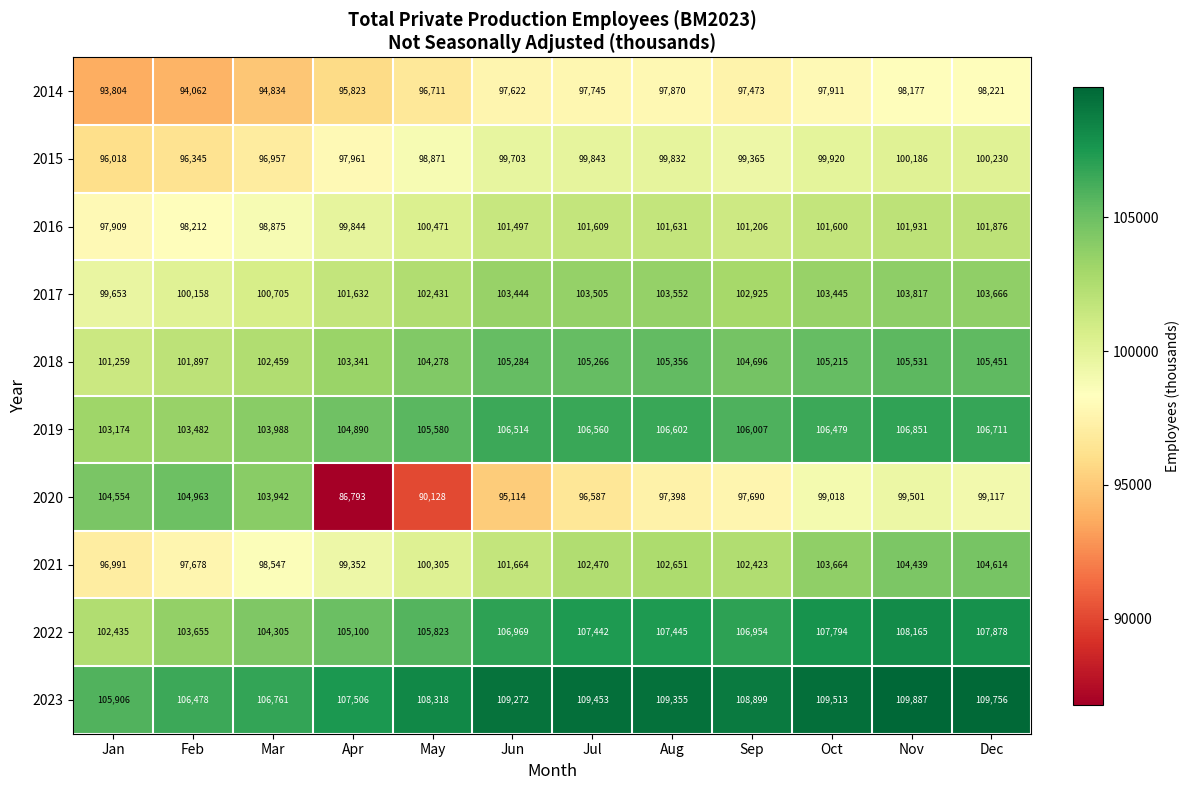

What is the smallest value displayed?

86793